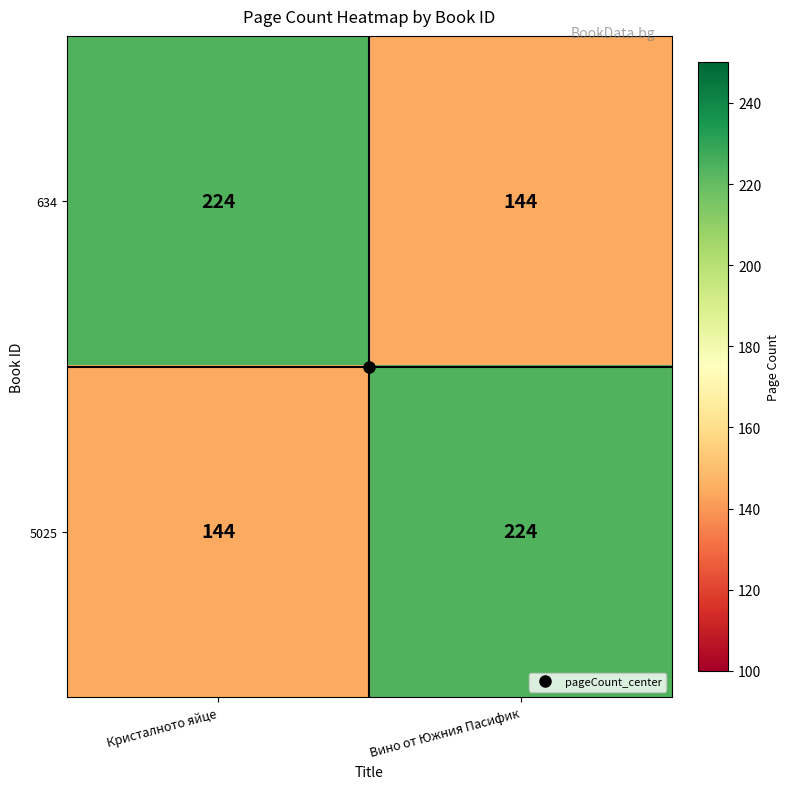

What is the total value across all series at Кристалното яйце?

368